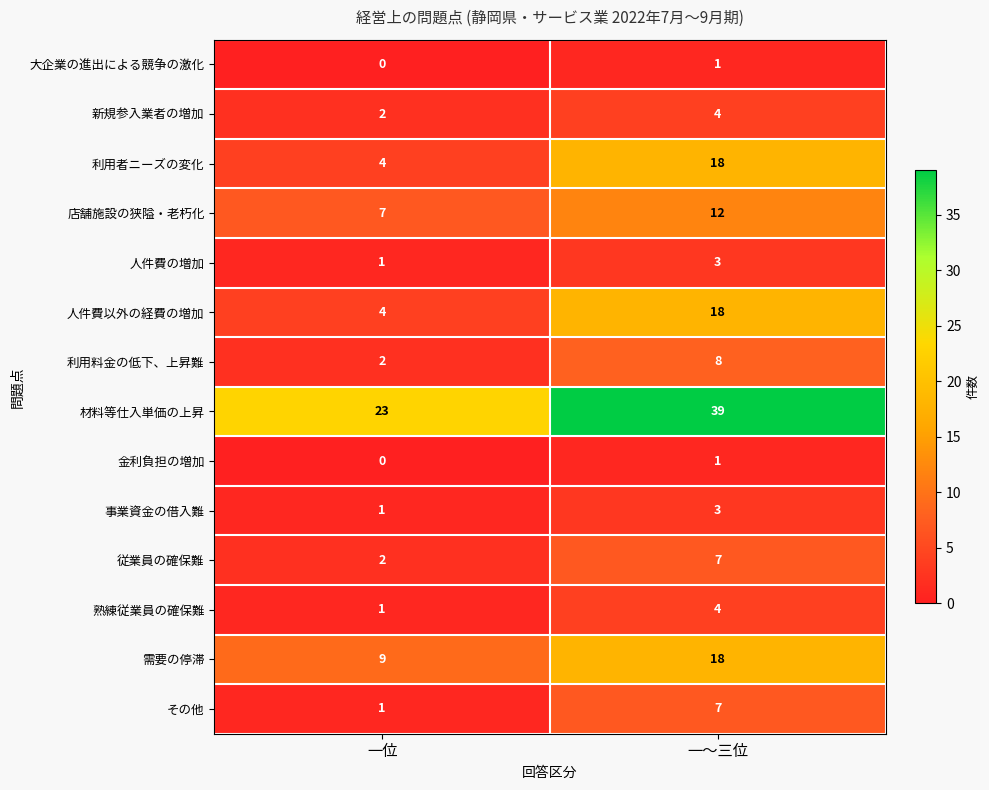

What is the difference between the highest and lowest values at 一位?

23